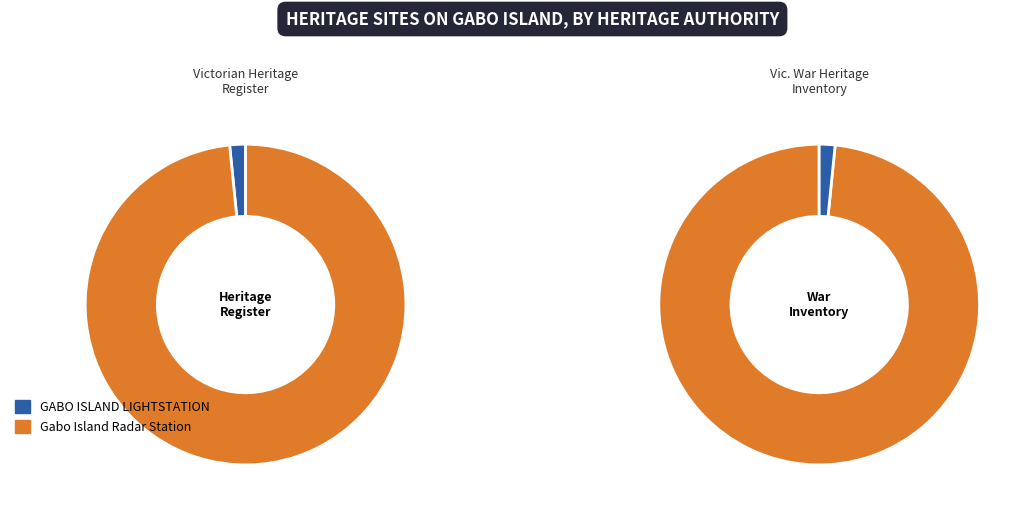

Count the number of slices in the pie.

2